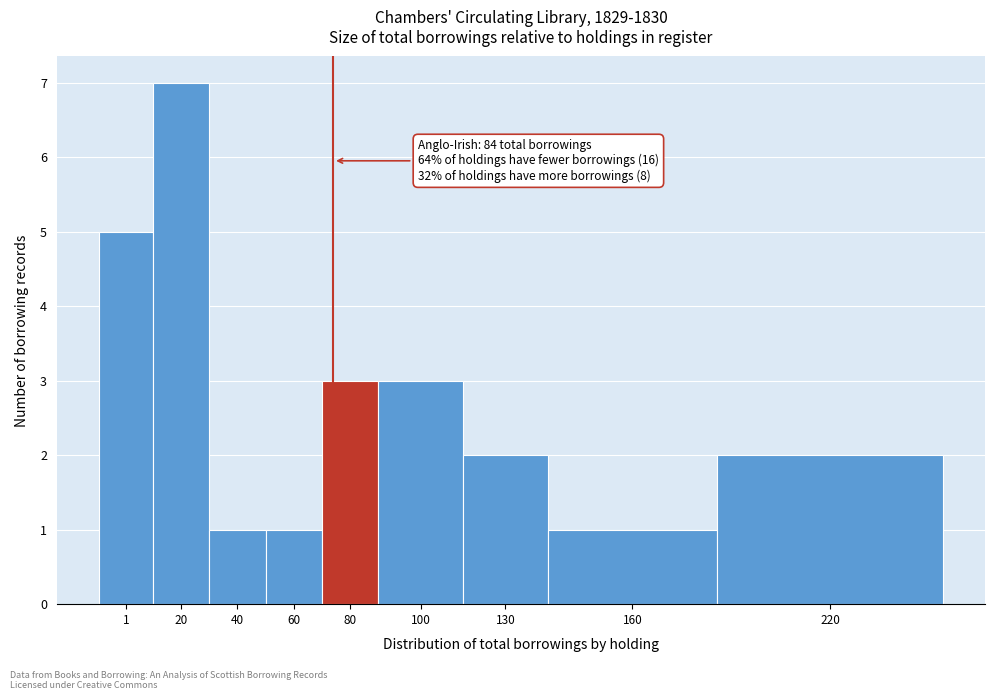

Reading left to right, list all the values displayed in this chart.

5	7	1	1	3	3	2	1	2